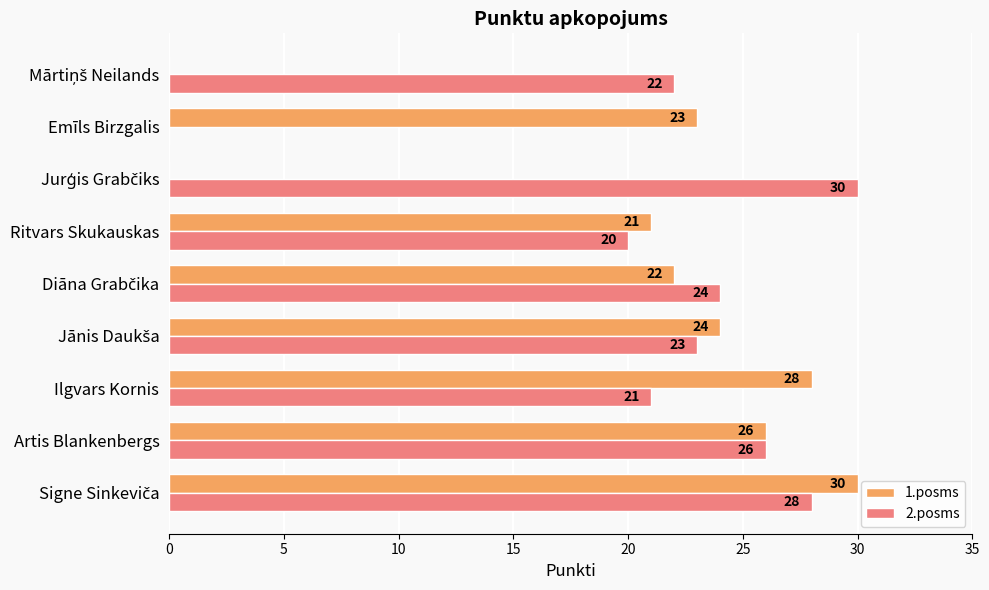

What are all the series names shown in the legend?

1.posms, 2.posms